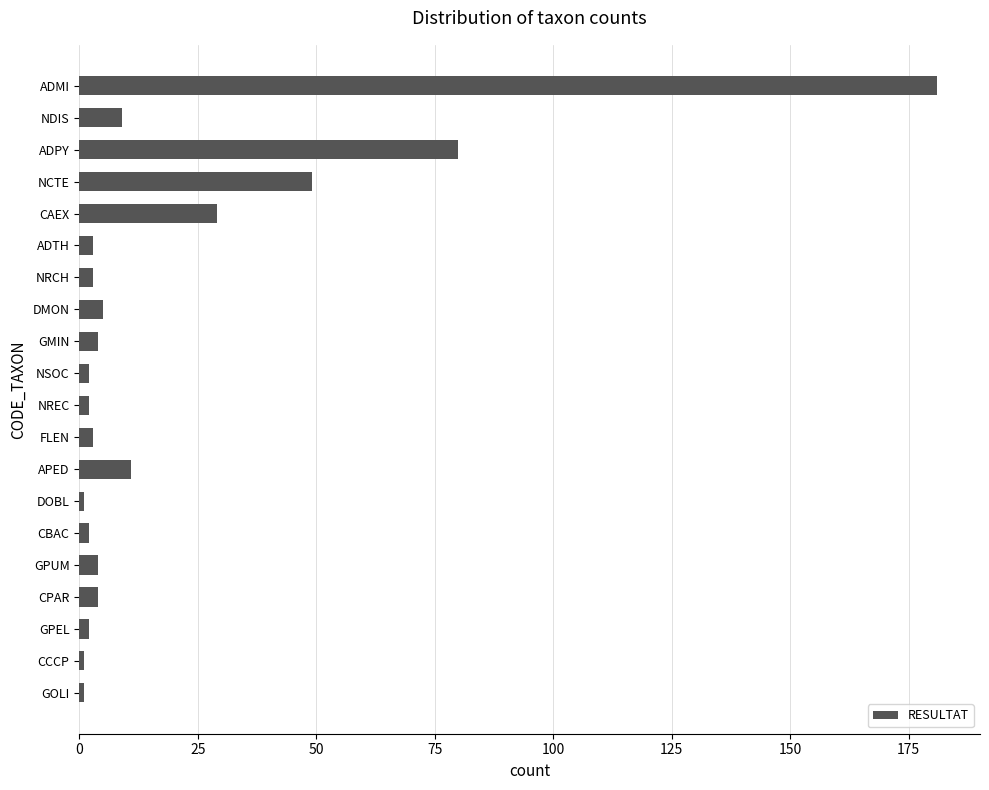

What is the maximum value shown in the chart?

181